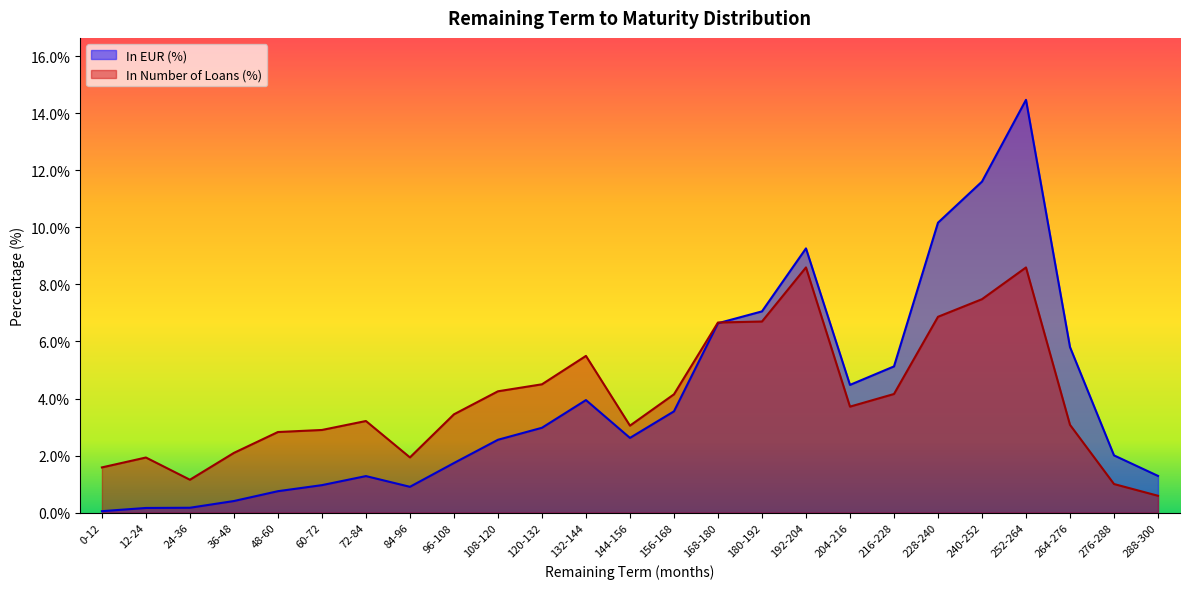

At which category is the sum across all series the highest?

252-264